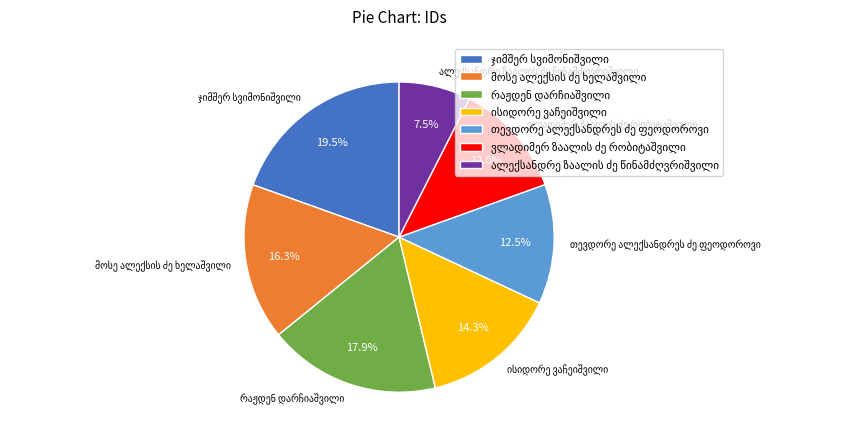

Is there any slice that represents more than half of the pie?

No